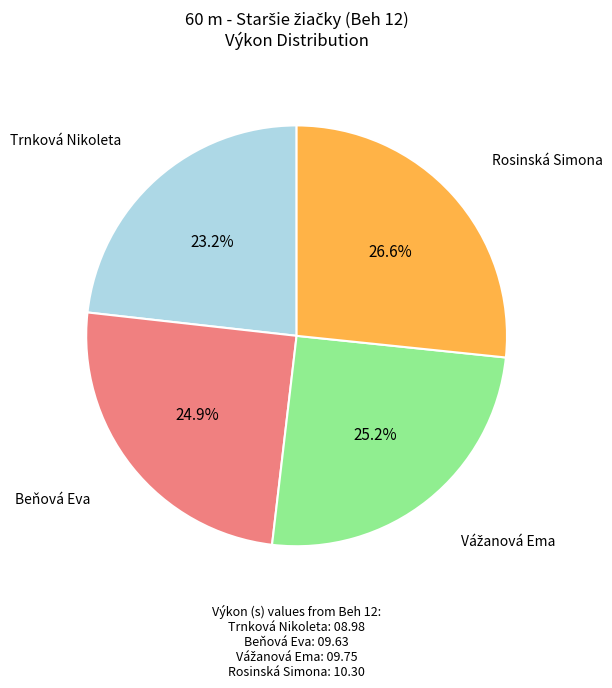

What is the largest slice in the pie chart?

Rosinská Simona